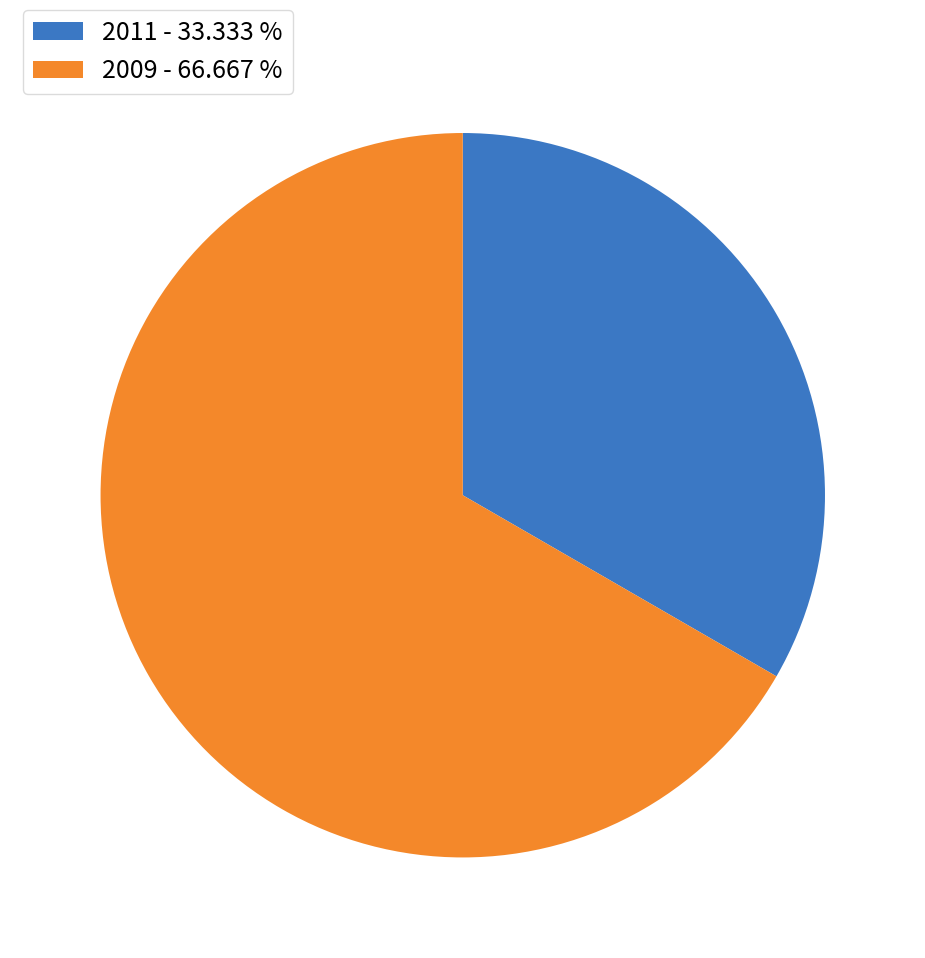

Between 2009 - 66.667 % and 2011 - 33.333 %, which is larger?

2009 - 66.667 %